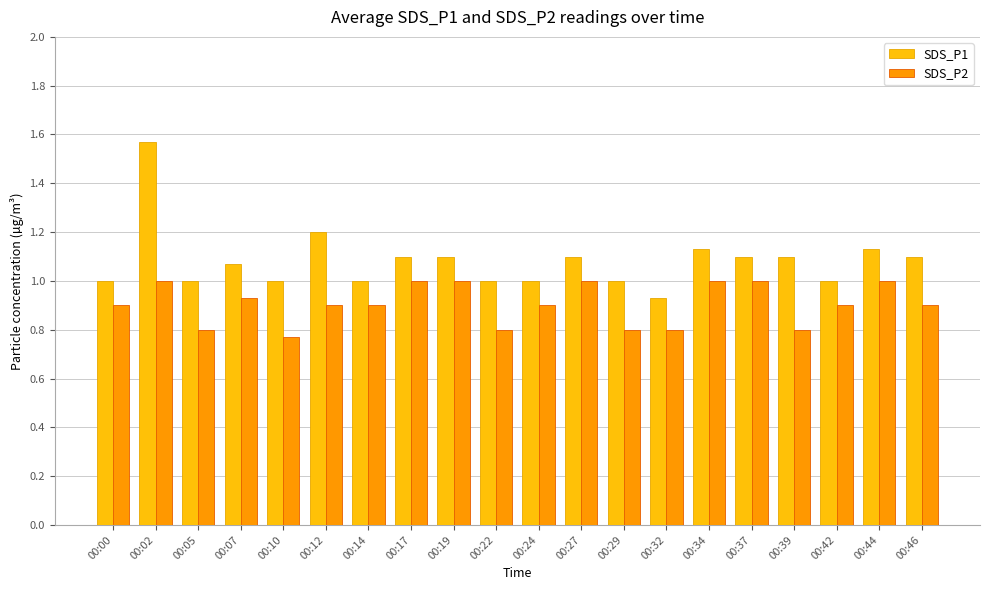

What is the total value across all series at 00:19?

2.1